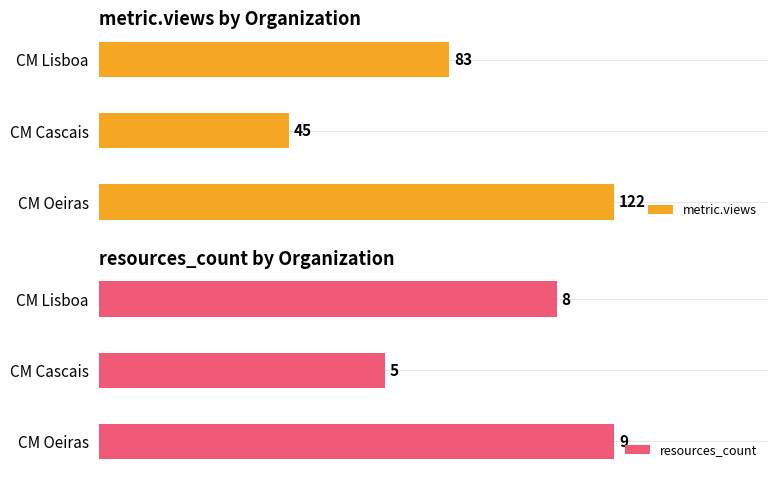

At how many categories does at least one series exceed 5?

3